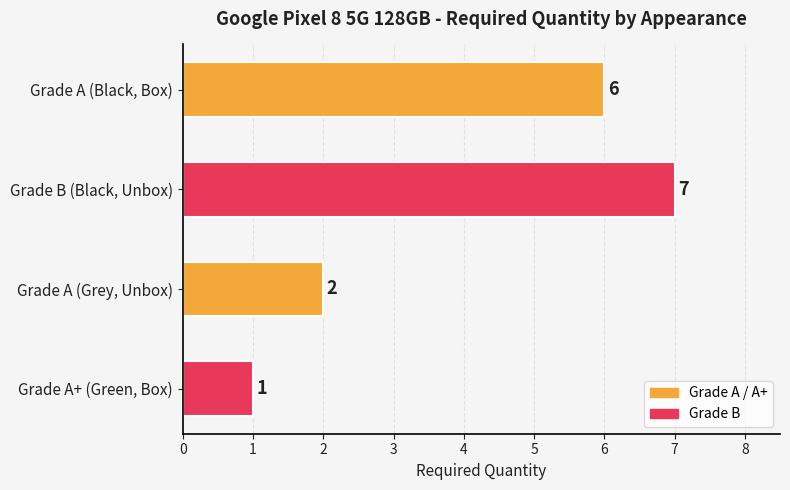

Reading top to bottom, list all the values displayed in this chart.

Grade A (Black, Box)=6	Grade B (Black, Unbox)=7	Grade A (Grey, Unbox)=2	Grade A+ (Green, Box)=1